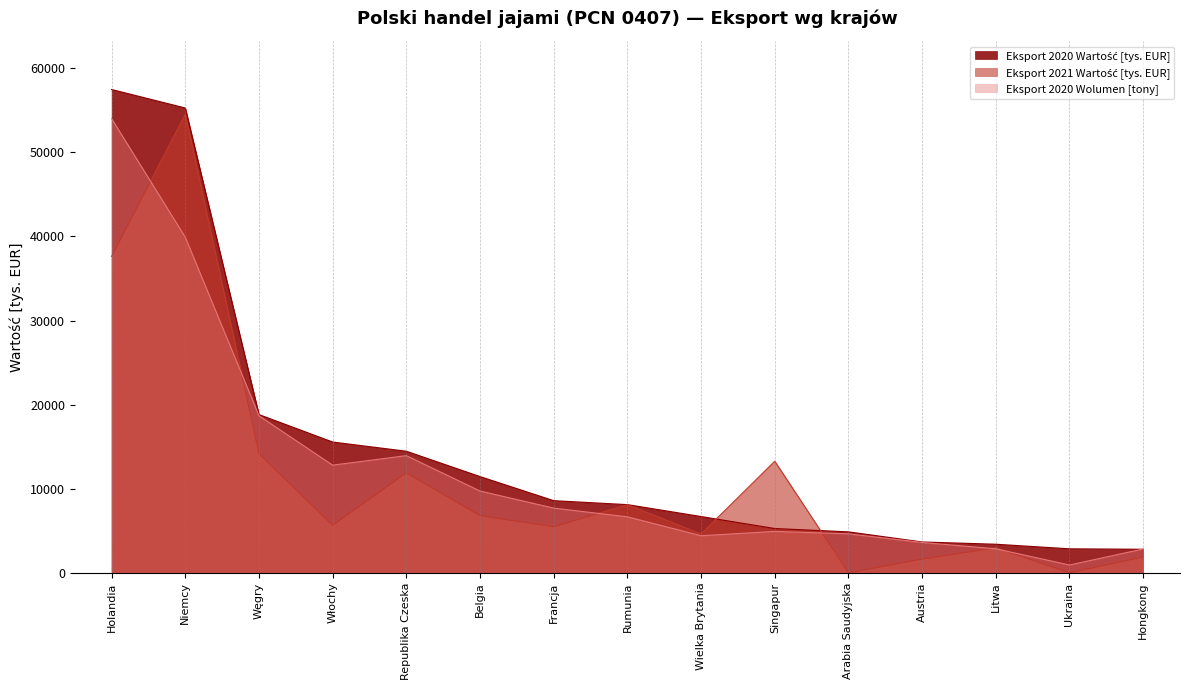

List the series in order of their peak value, lowest first.

Eksport 2020 Wolumen [tony], Eksport 2021 Wartość [tys. EUR], Eksport 2020 Wartość [tys. EUR]